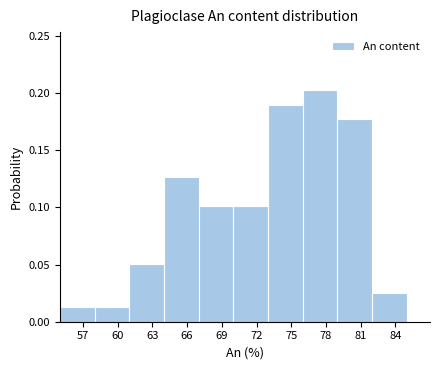

Reading left to right, transcribe this chart: for each bar, give the range it covers on the x-axis and its height. The values are not printed on the chart, so give them approximately, as read against the axis.

55 to 58: 0.015
58 to 61: 0.015
61 to 64: 0.050
64 to 67: 0.125
67 to 70: 0.100
70 to 73: 0.100
73 to 76: 0.190
76 to 79: 0.205
79 to 82: 0.175
82 to 85: 0.025